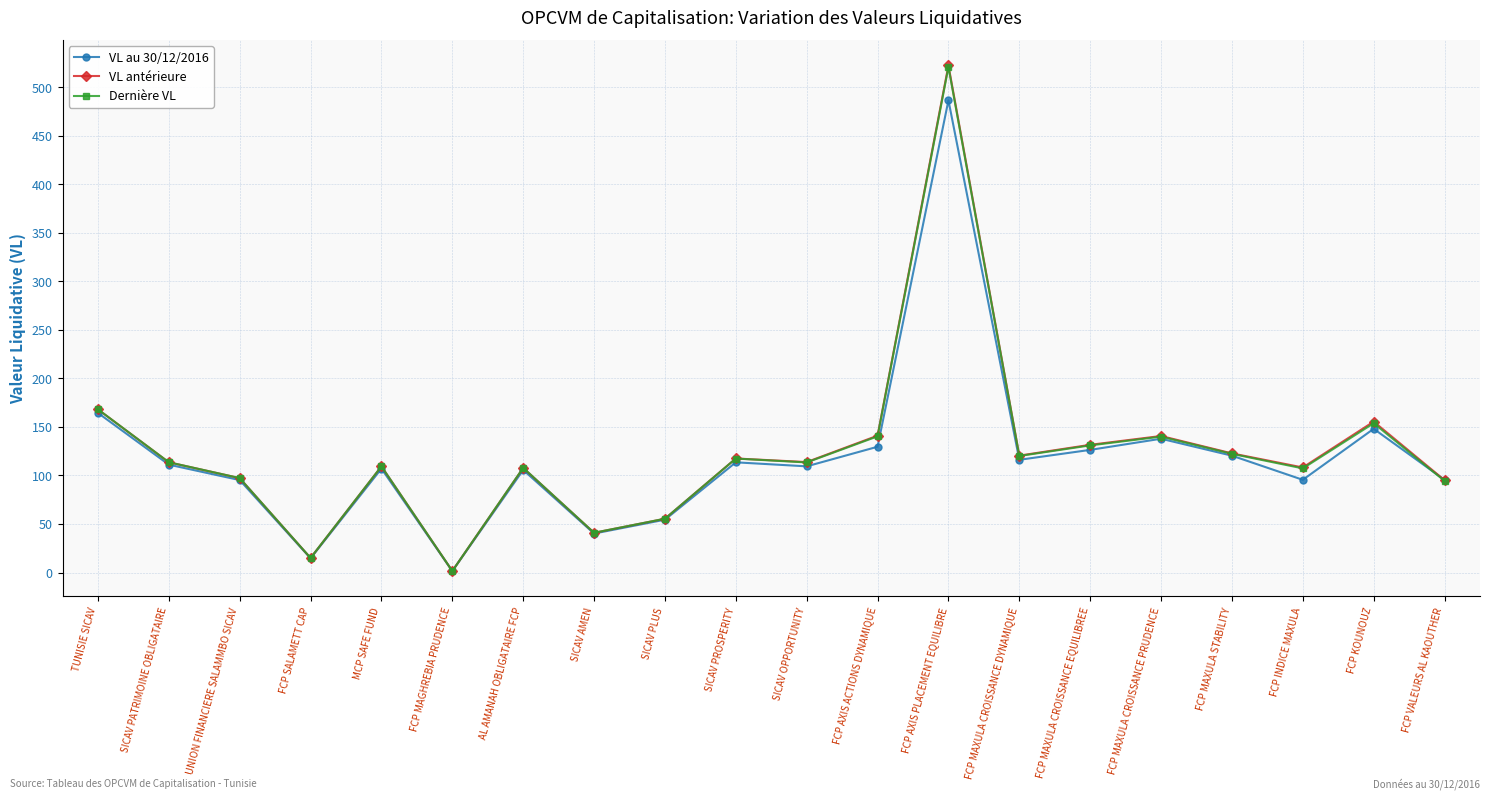

At which category is the sum across all series the highest?

FCP AXIS PLACEMENT EQUILIBRE